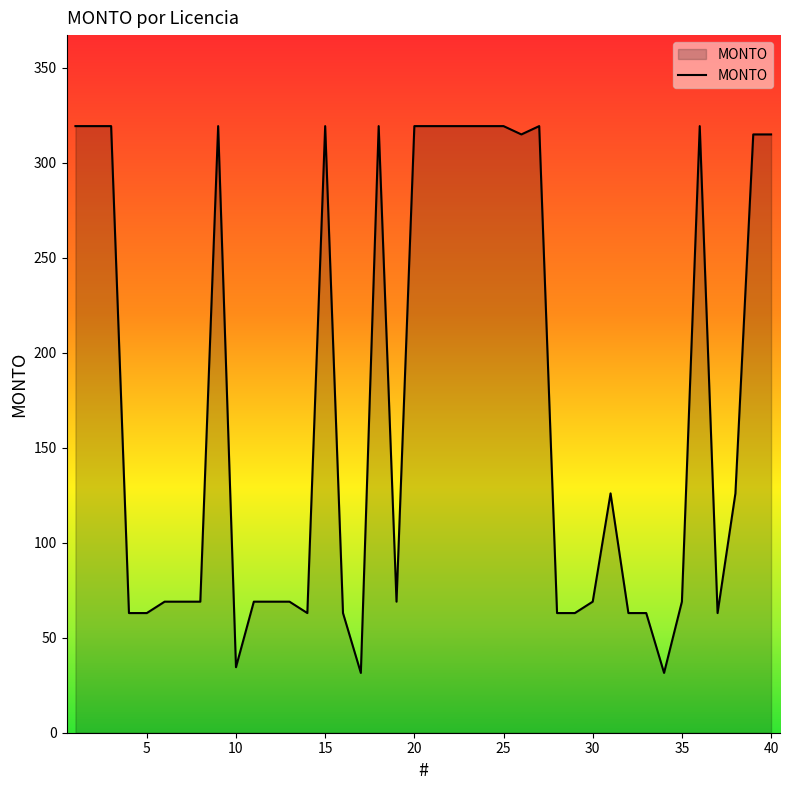

What is the difference between the maximum and minimum values?

287.9